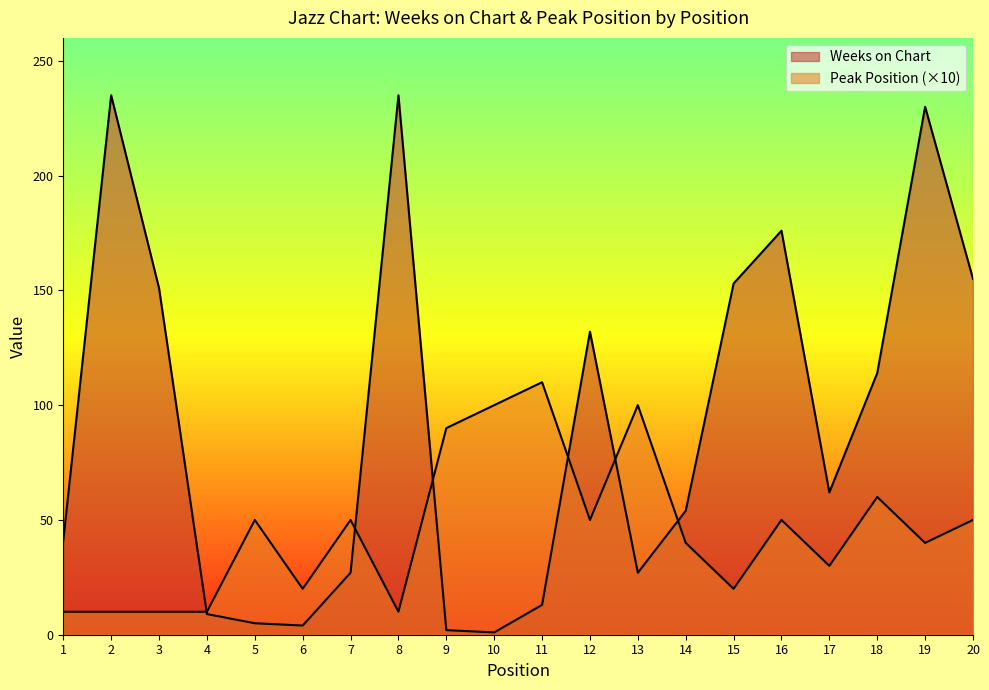

Where do Peak Position and Weeks on Chart first cross each other?

3 and 4